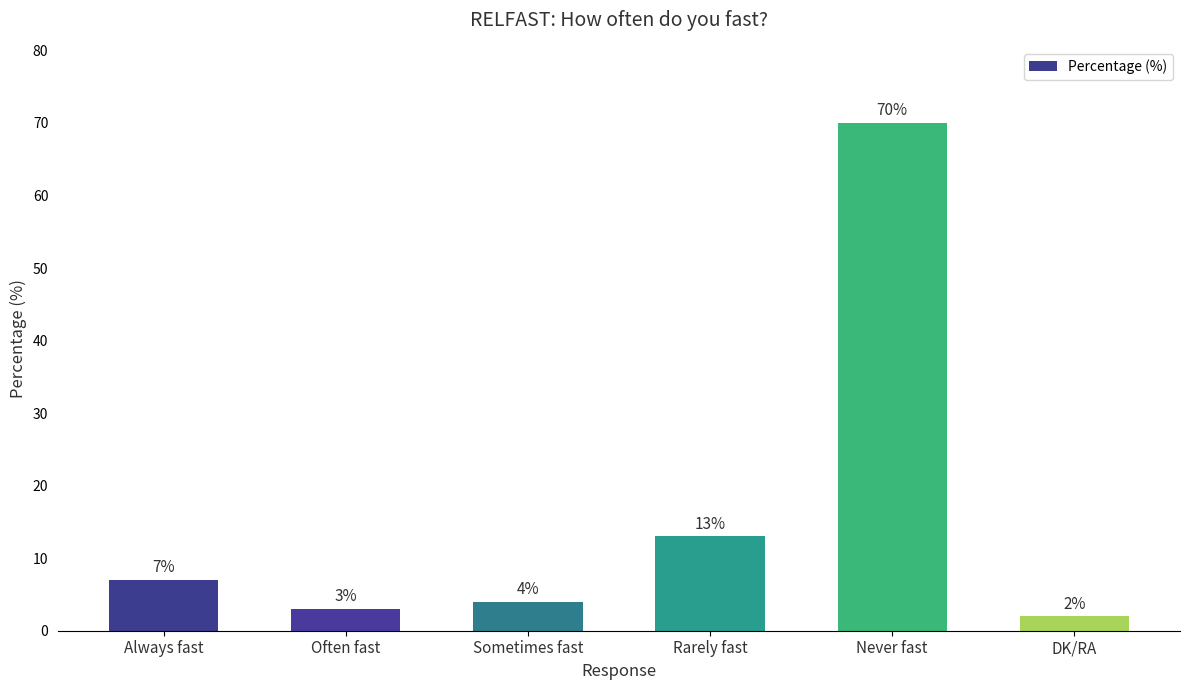

Which has a higher value, Never fast or Sometimes fast?

Never fast